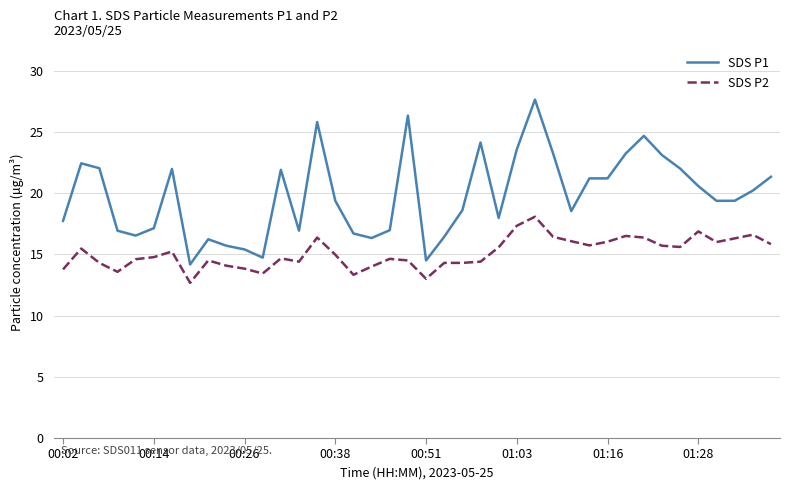

Is this an area chart (filled region under the line)?

No